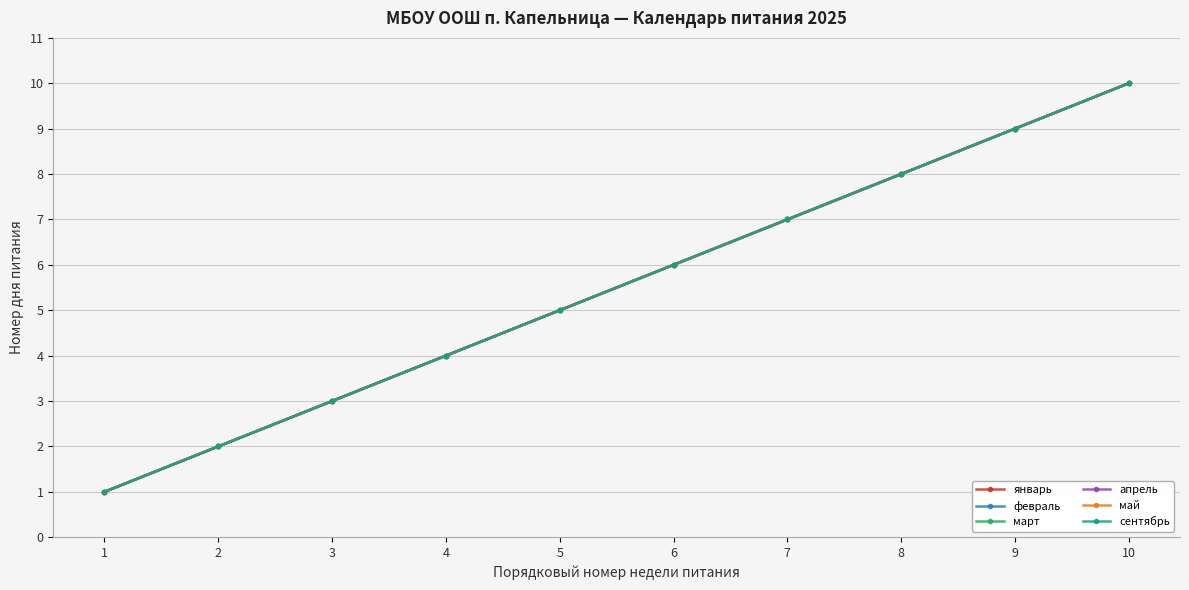

Which label corresponds to the smallest value in the chart?

1